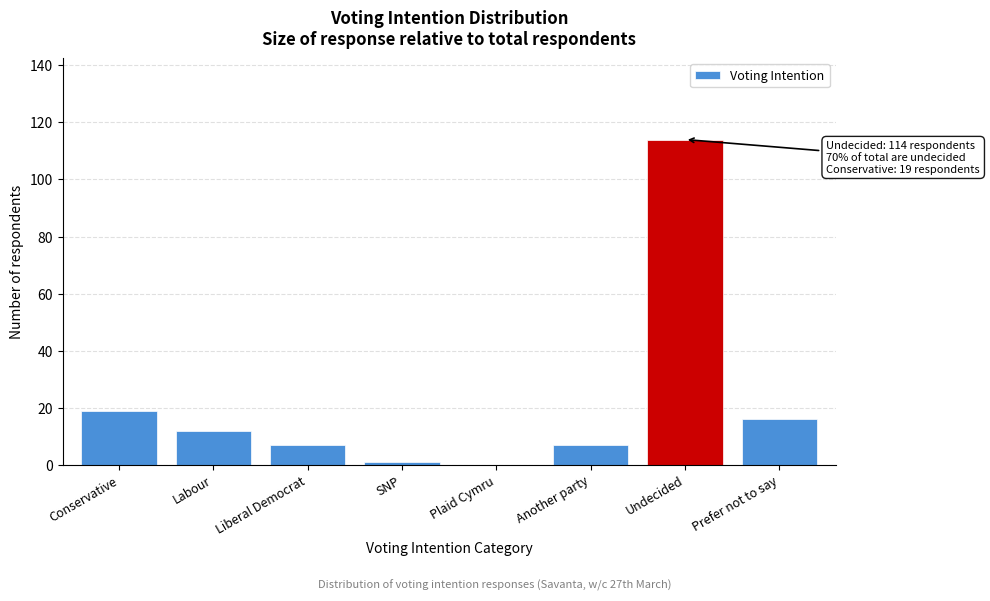

Reading right to left, transcribe all the data shown in this chart.

Prefer not to say=16	Undecided=114	Another party=7	Plaid Cymru=0	SNP=1	Liberal Democrat=7	Labour=12	Conservative=19